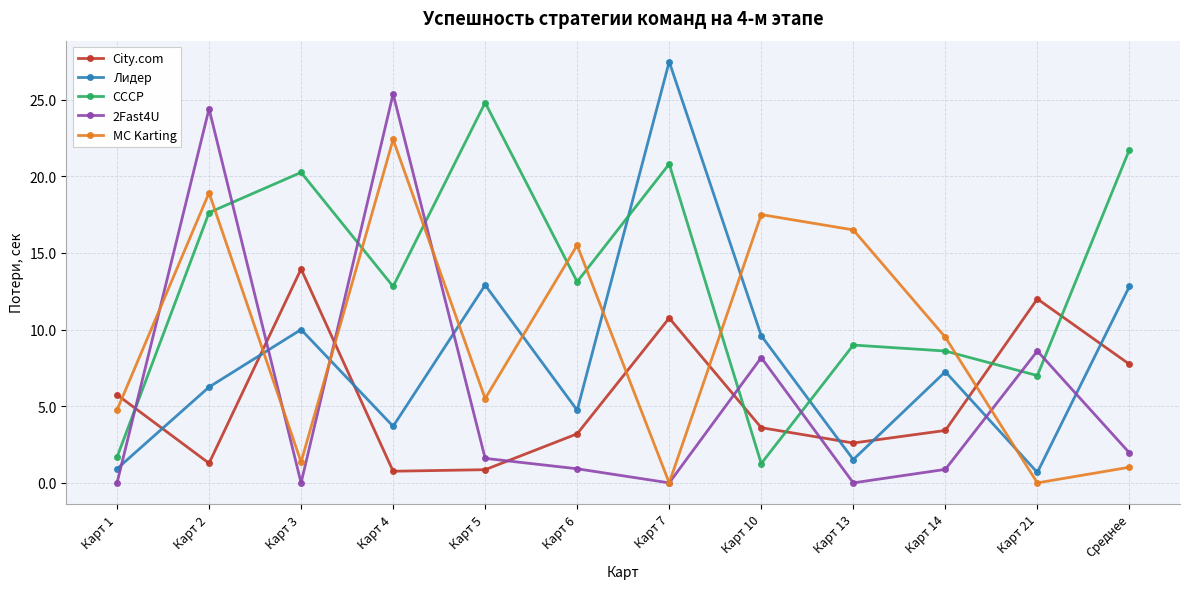

Which label corresponds to the largest value in the chart?

Карт 7